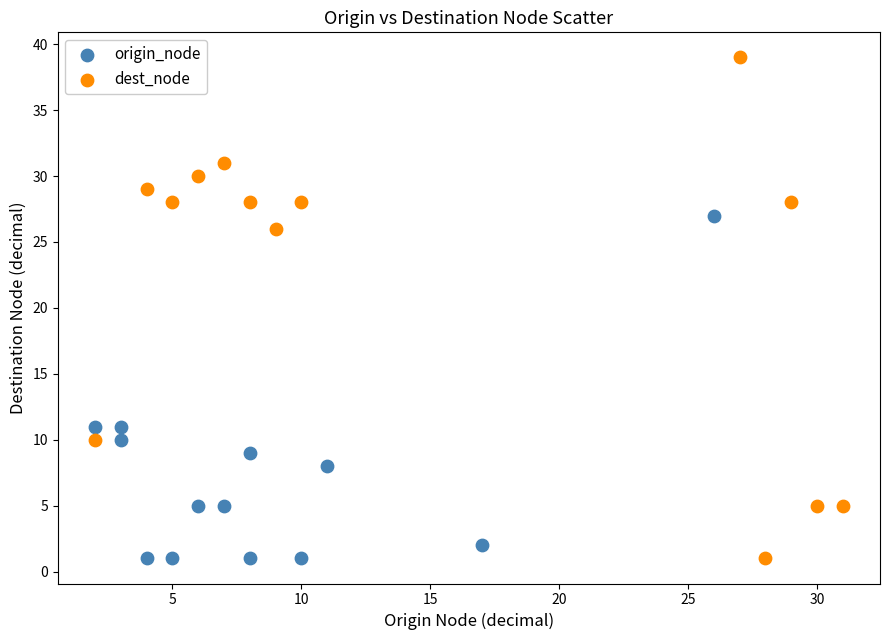

Which series has the widest spread of Y values?

dest_node